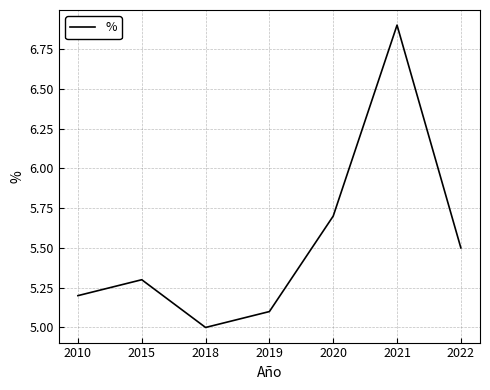

Reading left to right, extract all data points from this chart.

5.2	5.3	5.0	5.1	5.7	6.9	5.5